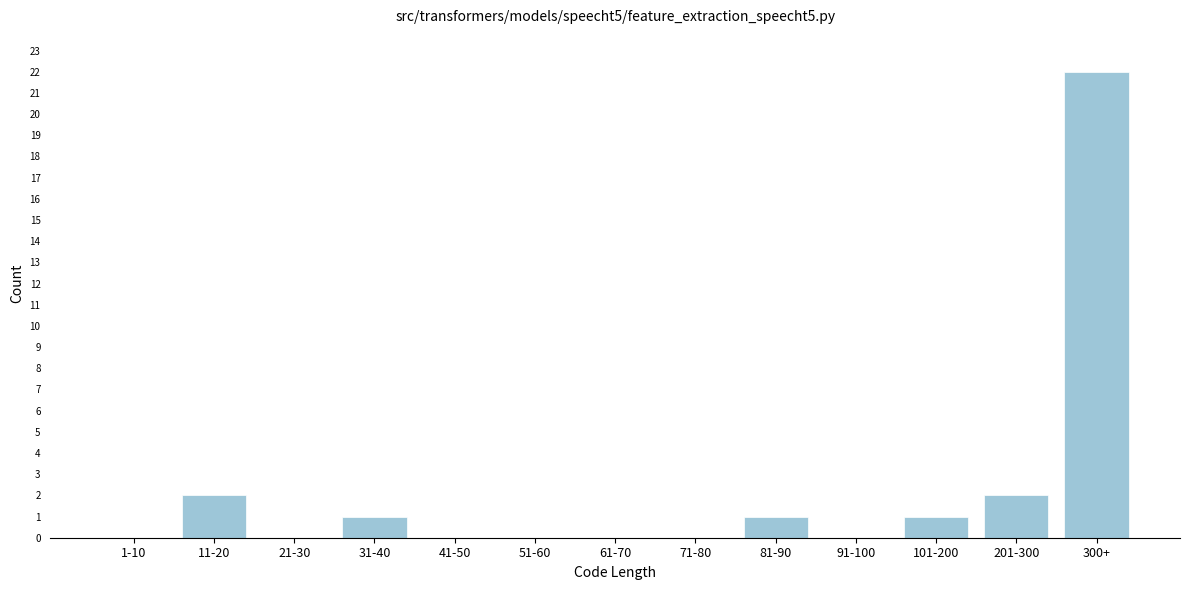

Reading right to left, extract all data points from this chart.

300+=22	201-300=2	101-200=1	91-100=0	81-90=1	71-80=0	61-70=0	51-60=0	41-50=0	31-40=1	21-30=0	11-20=2	1-10=0